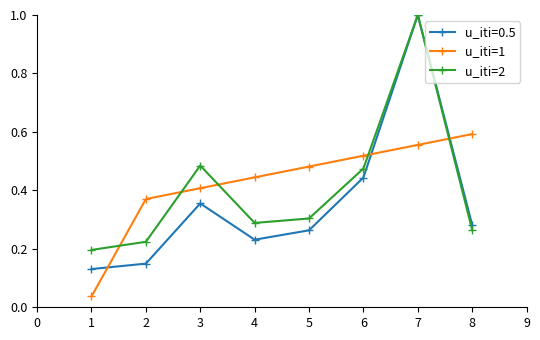

The u_iti=1 series shows 0.4 at 3. True or false?

True